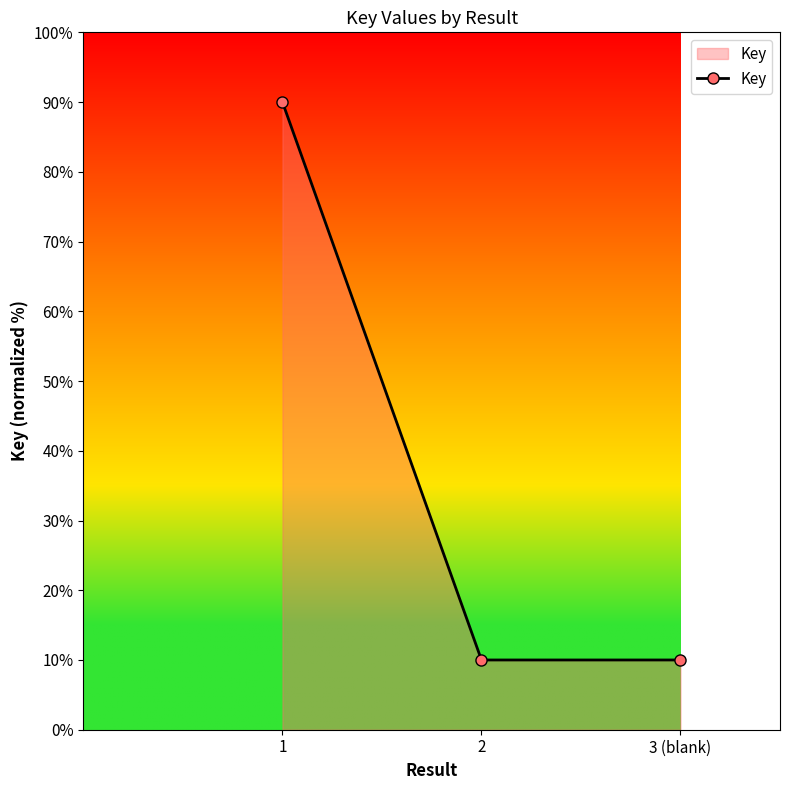

What is the smallest value displayed?

10